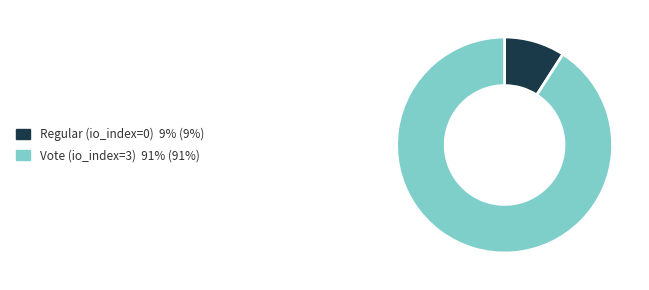

How many segments does this pie chart have?

2